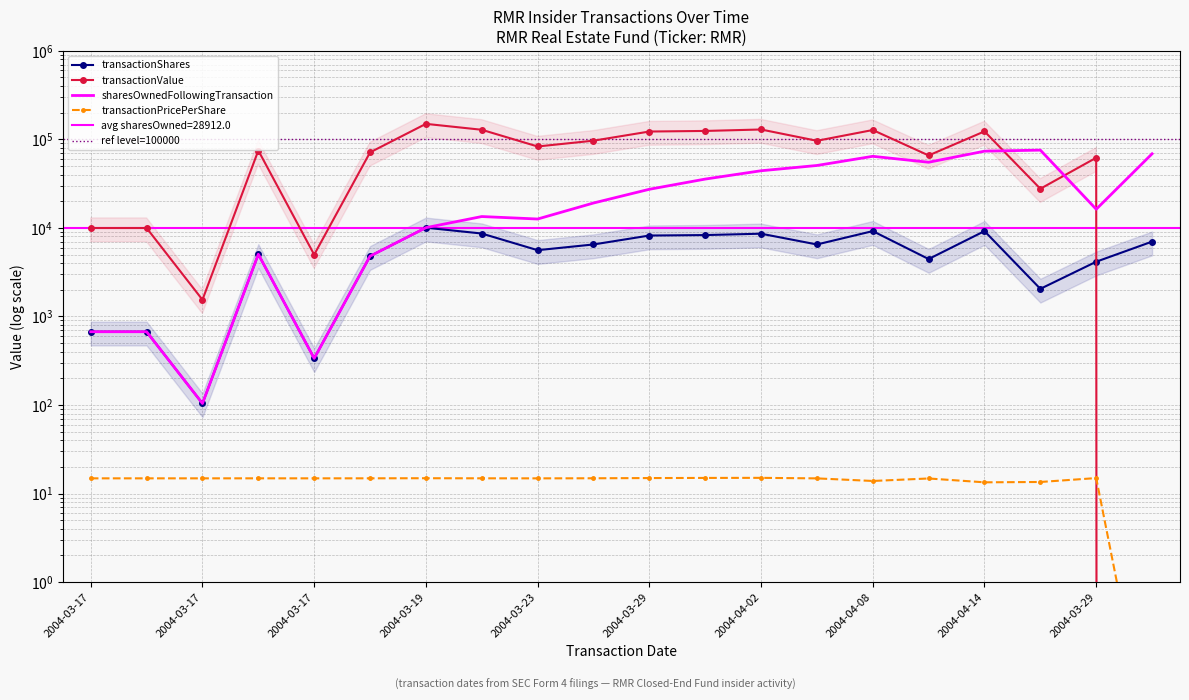

What is the value of the transactionShares point at the 8th from the left?

8640.0